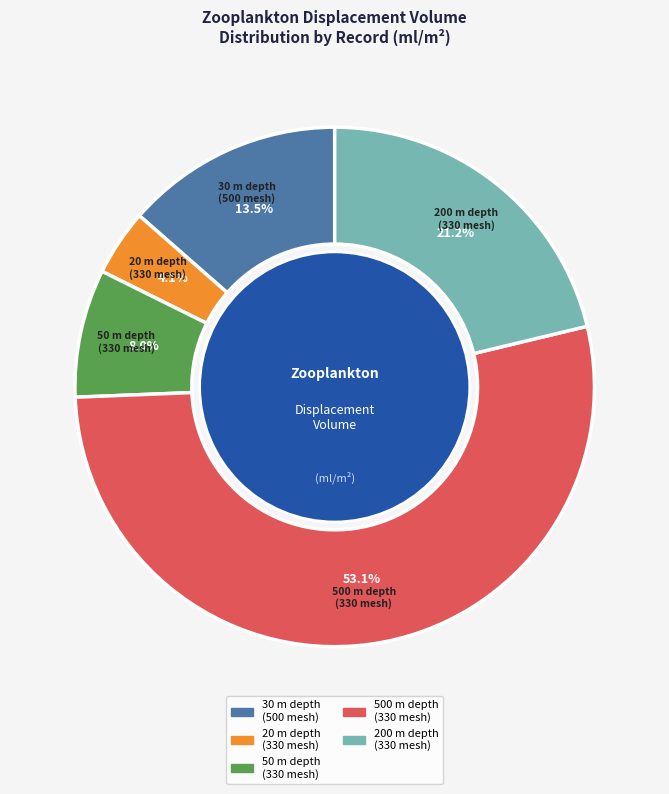

Which category accounts for the majority?

500 m depth (330 mesh)